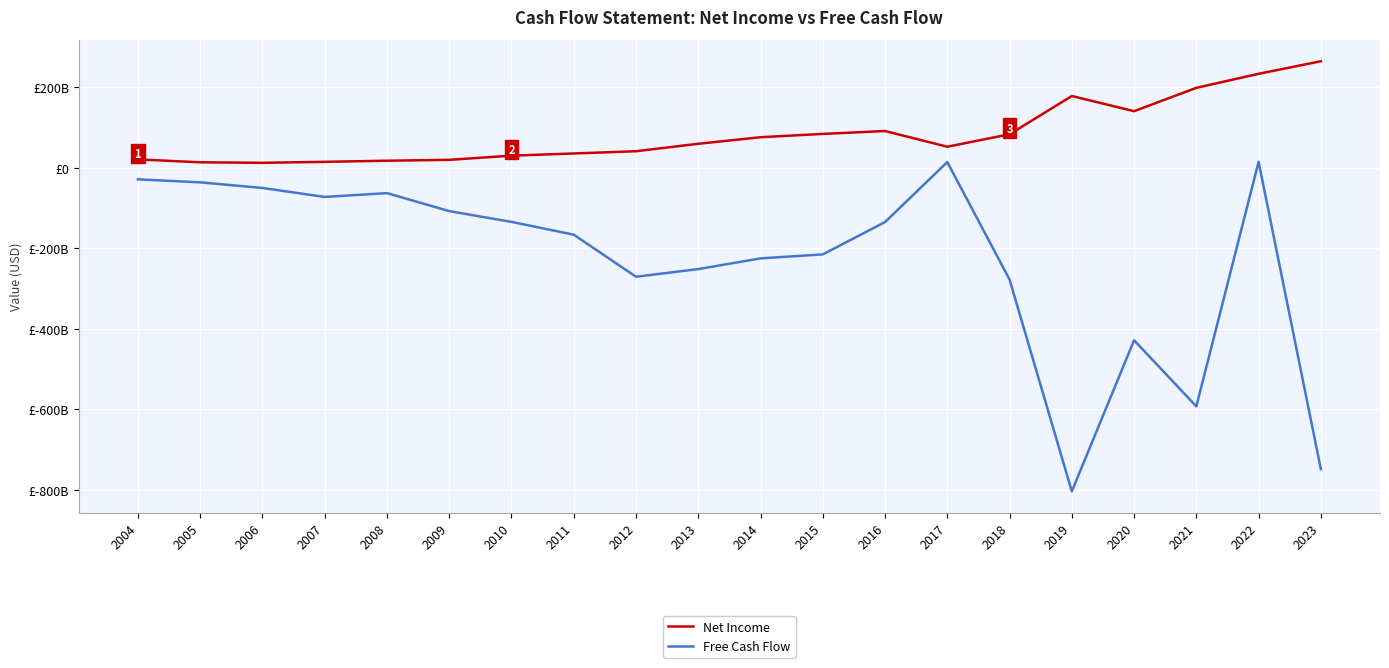

Does the chart have visible grid lines?

Yes